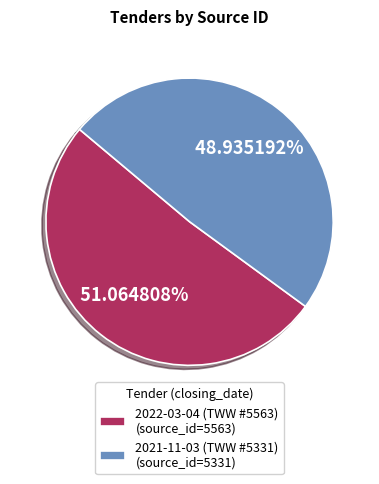

True or false: 2022-03-04 (TWW #5563) accounts for 51% of the total.

True